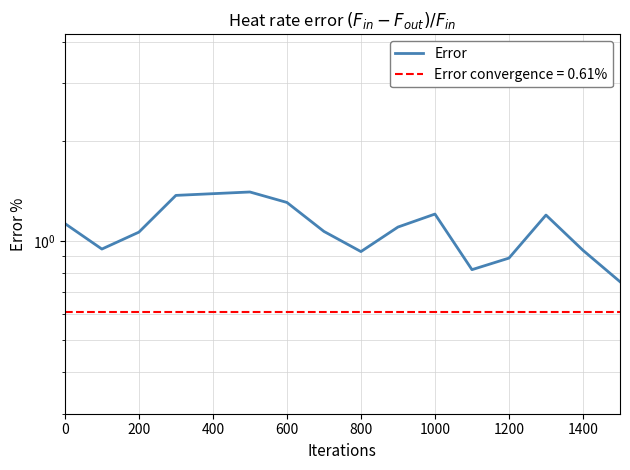

What is the sum of all values?

17.5